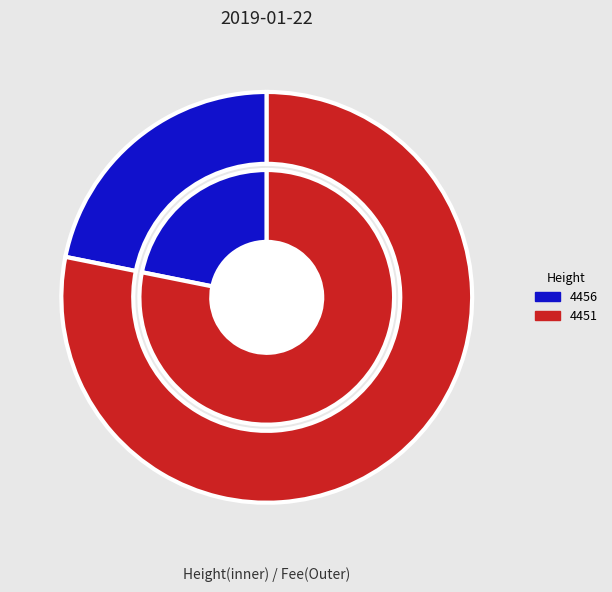

Is it true that 4456 is 15% of the pie?

False